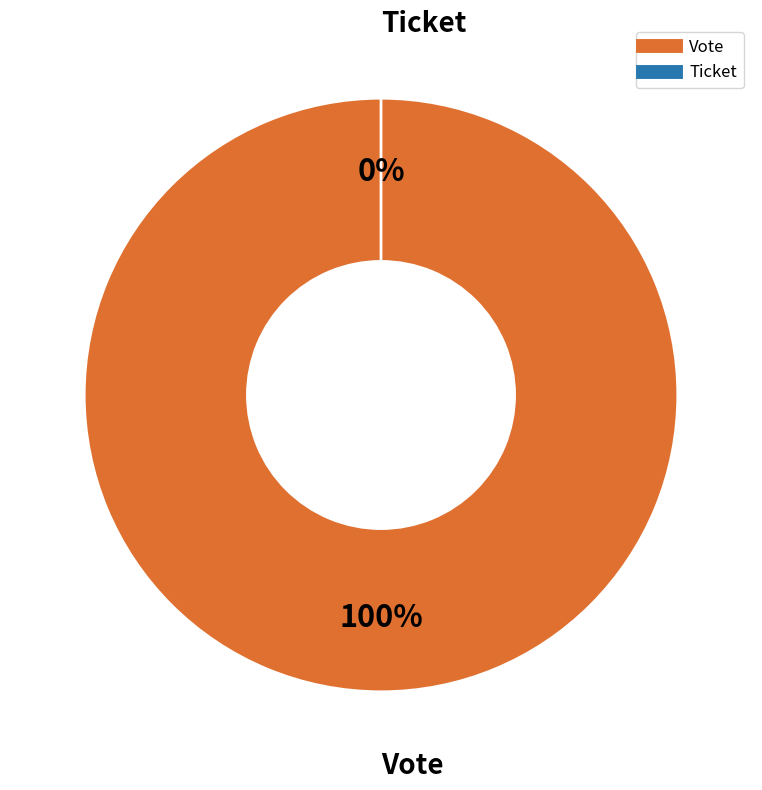

What is the change in value from Vote to Ticket?

-1